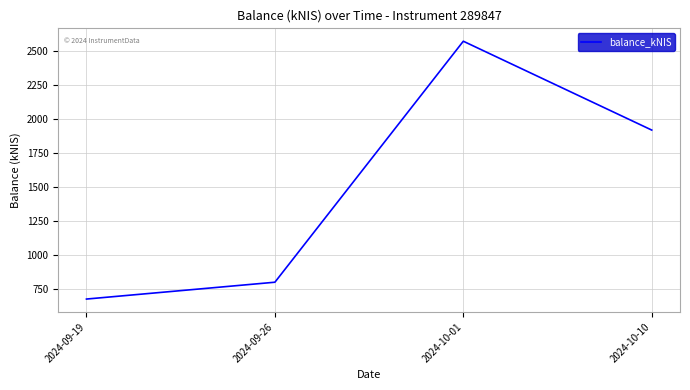

How many lines are shown in the chart?

1